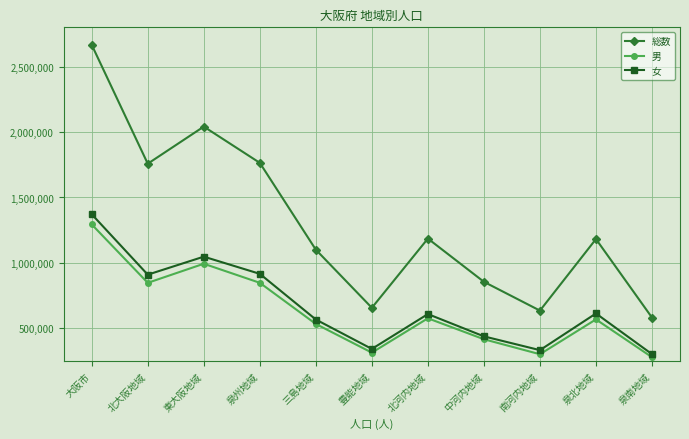

How many lines are shown in the chart?

3